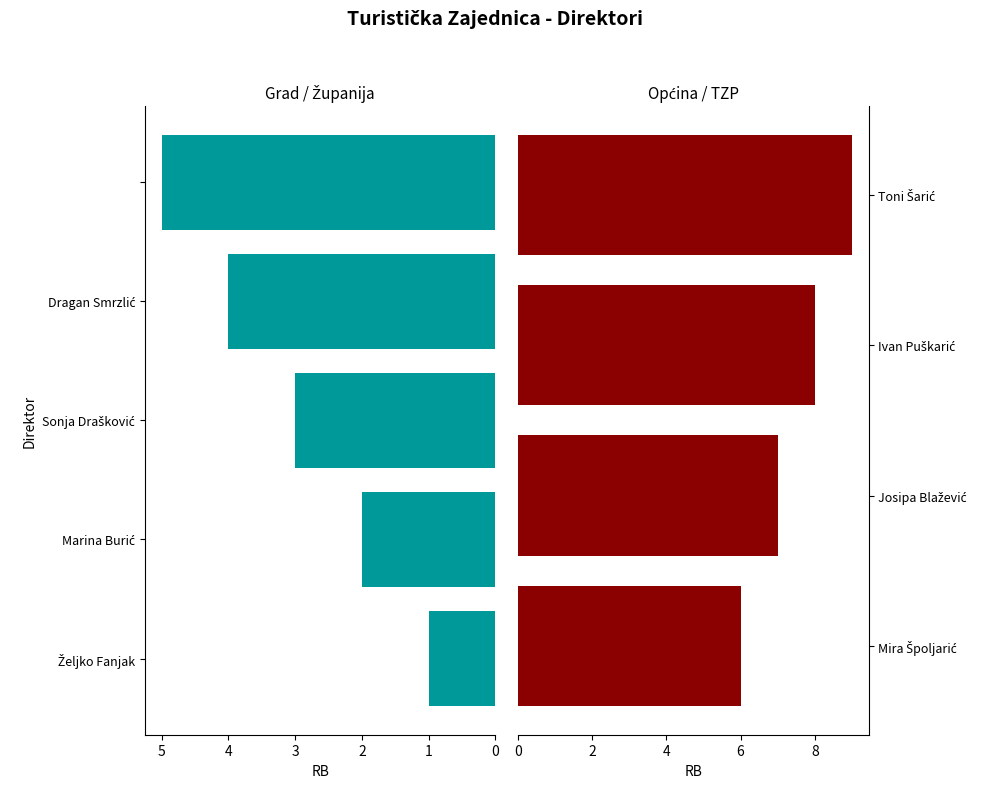

The chart shows a value of 1 at Marina Burić. True or false?

False